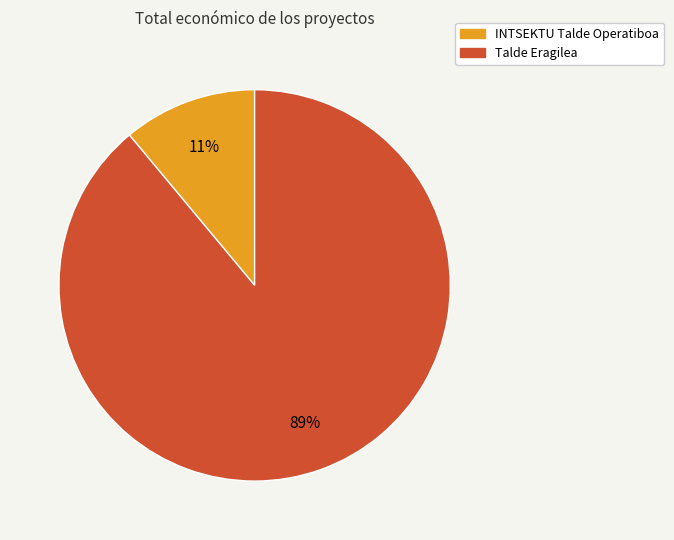

The Talde Eragilea slice represents 89% of the pie. True or false?

True